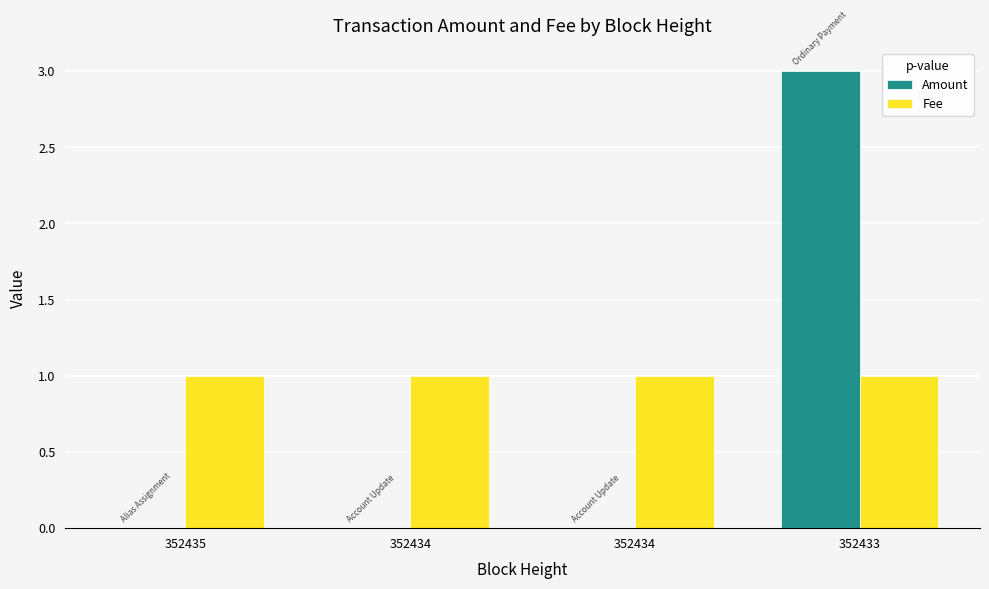

How many categories are shown in the chart?

4